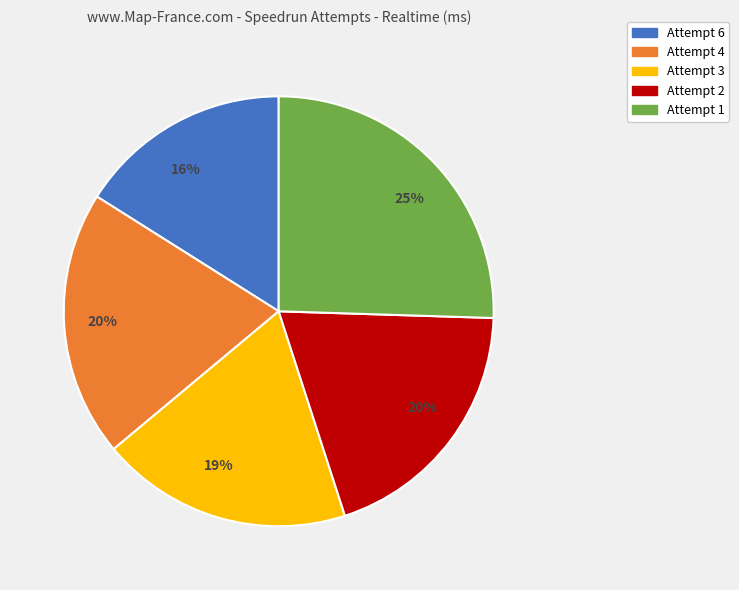

The Attempt 4 slice represents 20% of the pie. True or false?

True